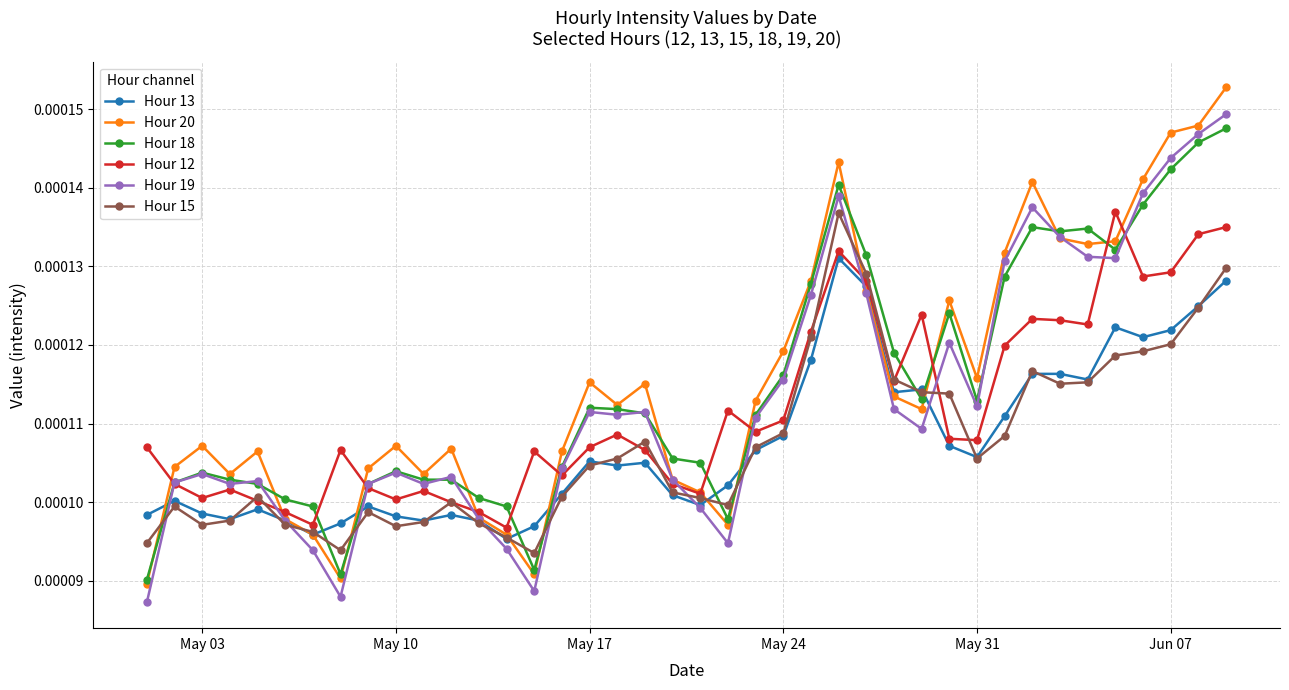

True or false: Hour 15 has more than 0 points higher than both neighbors.

True